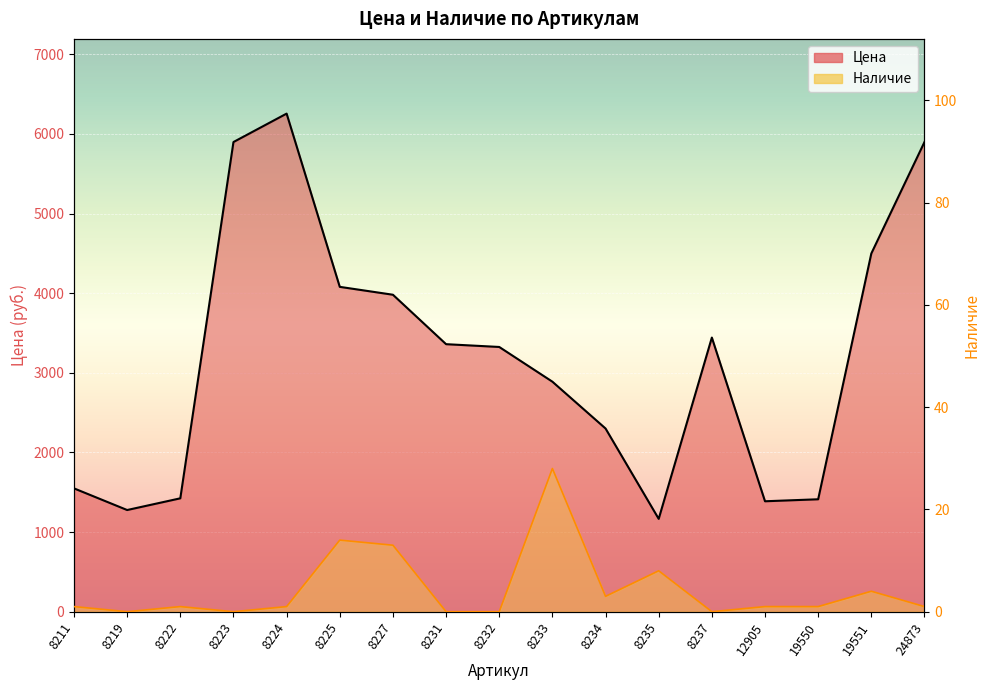

Which series changed the most between 8224 and 8233?

Цена